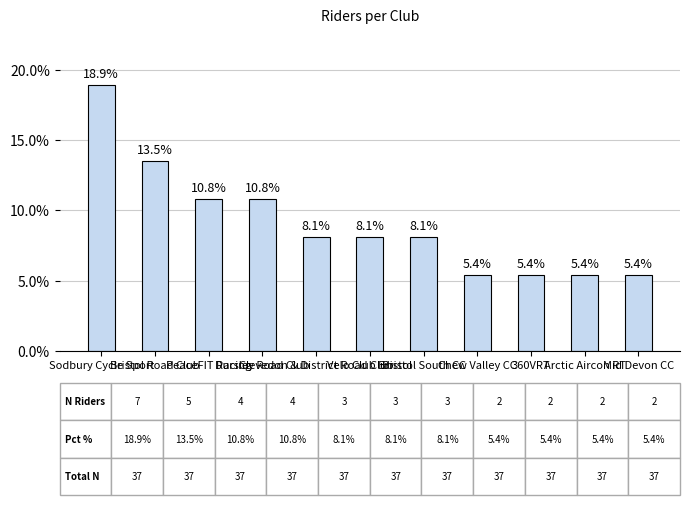

What is the value of the 1st bar from the left?

18.9